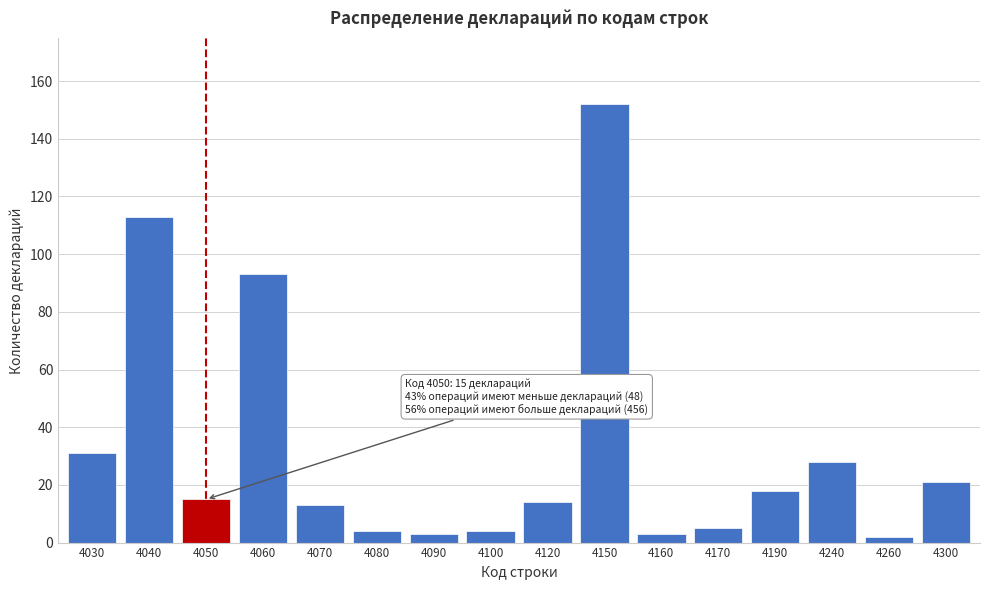

Reading left to right, what are all the values shown in this chart?

4030=31	4040=113	4050=15	4060=93	4070=13	4080=4	4090=3	4100=4	4120=14	4150=152	4160=3	4170=5	4190=18	4240=28	4260=2	4300=21